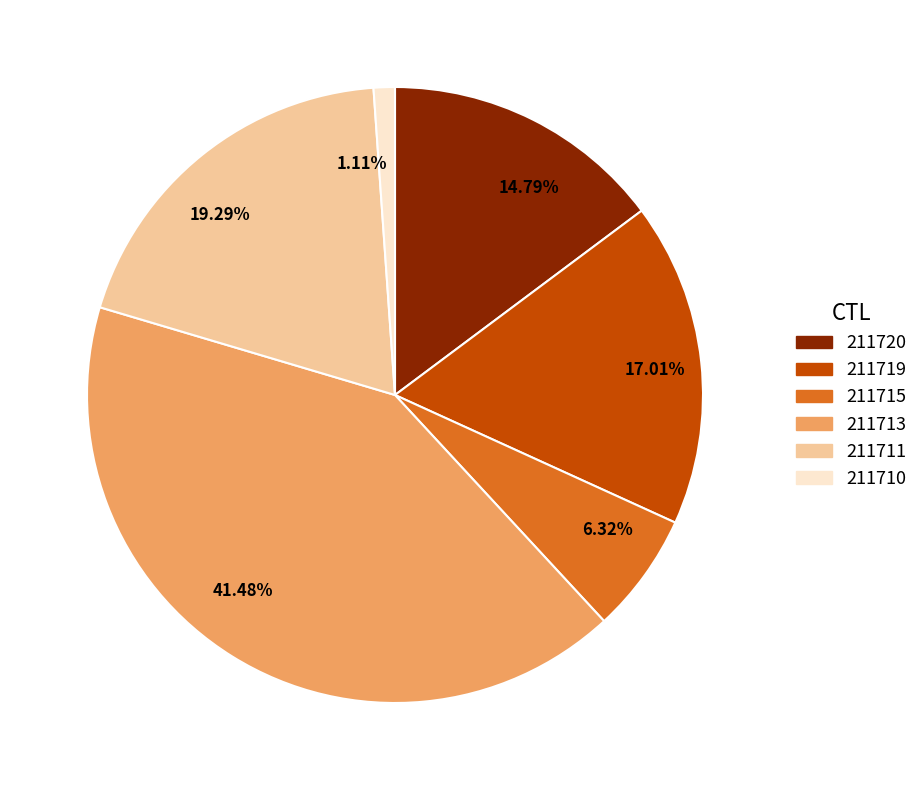

What is the ratio of the value at 6.32% to the value at 14.79%?

0.4